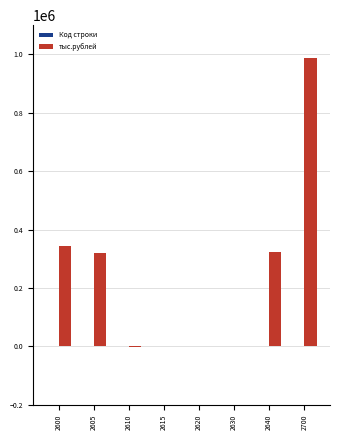

What is the maximum value shown in the chart?

985872